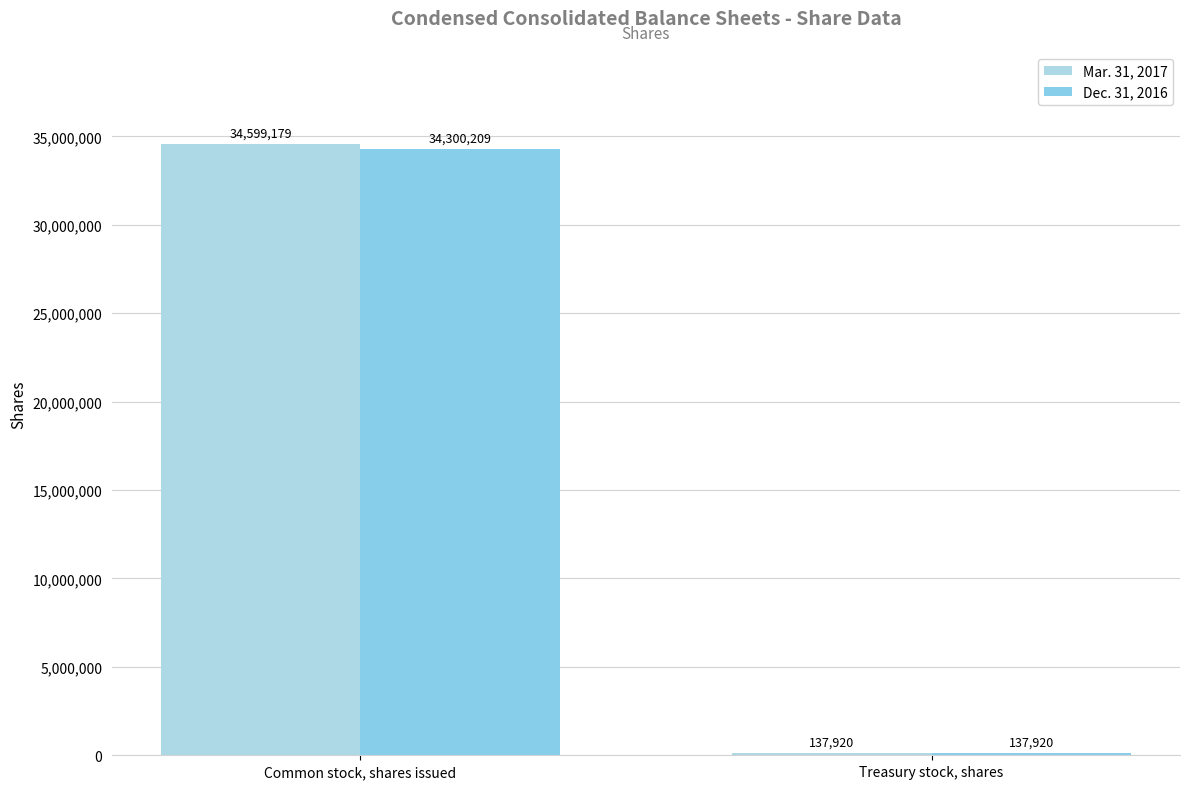

Rank the series by their maximum value, from highest to lowest.

Mar. 31, 2017, Dec. 31, 2016